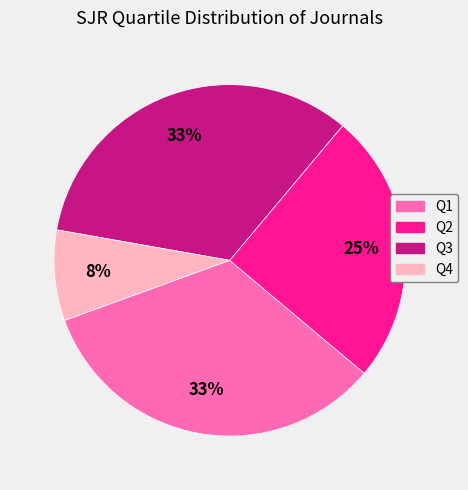

Which slice is the smallest?

Q4